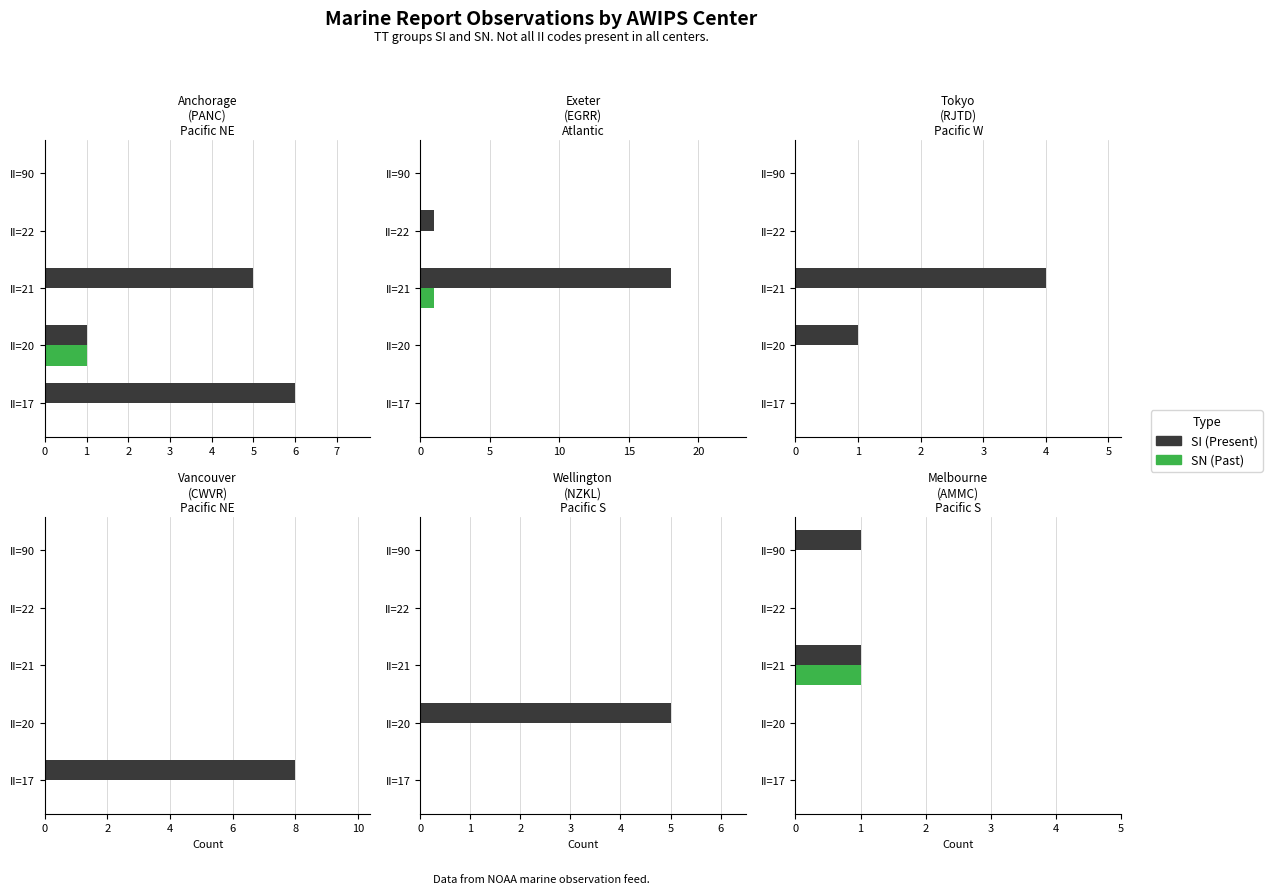

How many bars are there in each group?

2